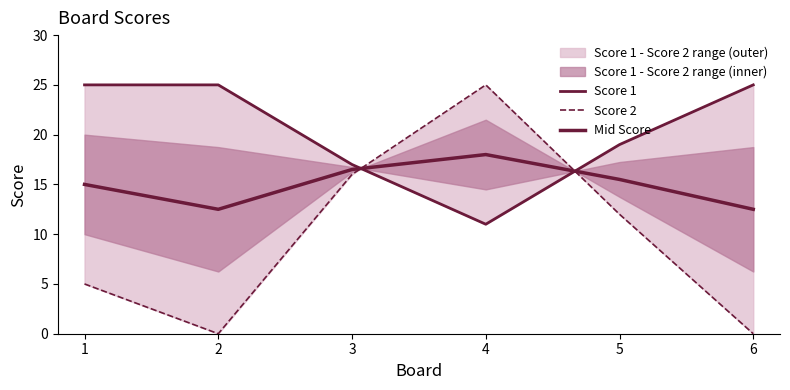

After their last crossing, which series has the higher values: Score 1 or Score 2?

Score 1